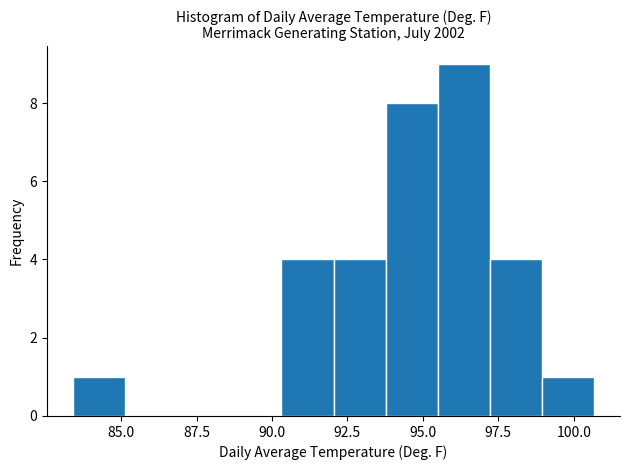

Read against the x-axis, roughly where is the centre of the tallest bar?

96.5